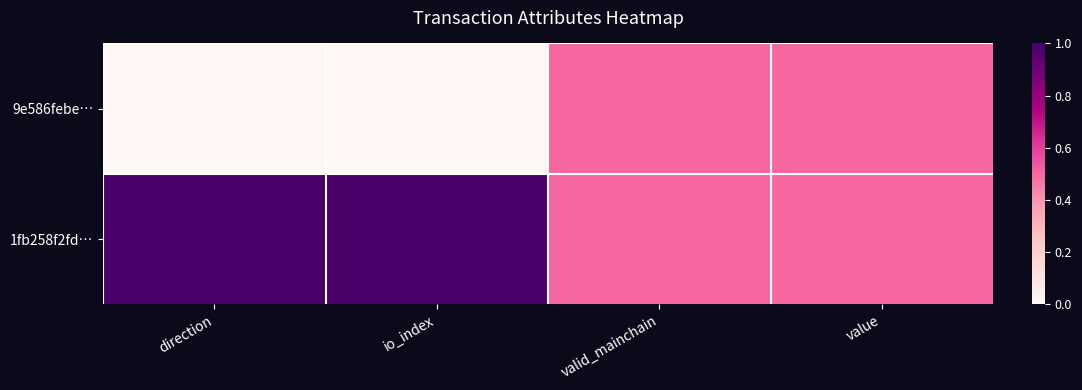

Between direction and value, which series saw the biggest shift?

9e586febe…